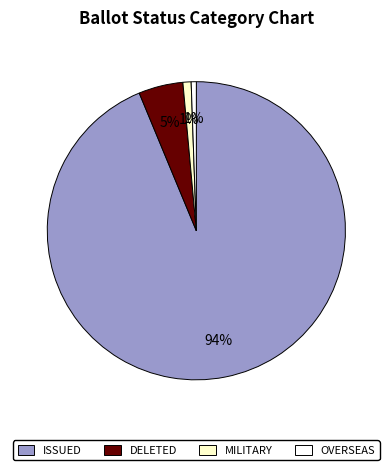

Which slice is the largest?

ISSUED